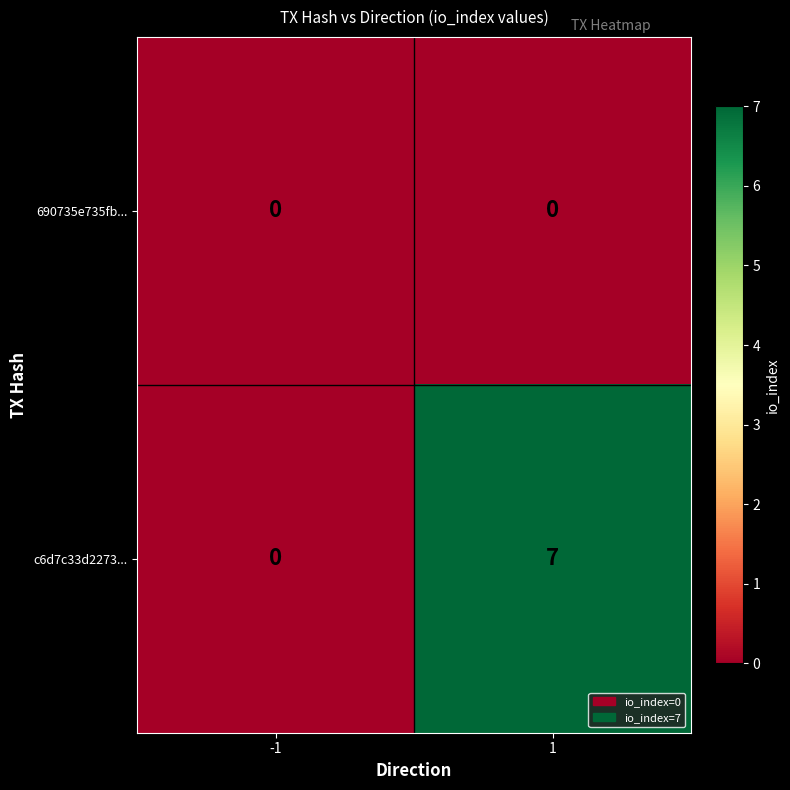

Read the c6d7c33d2273... value at 1.

7